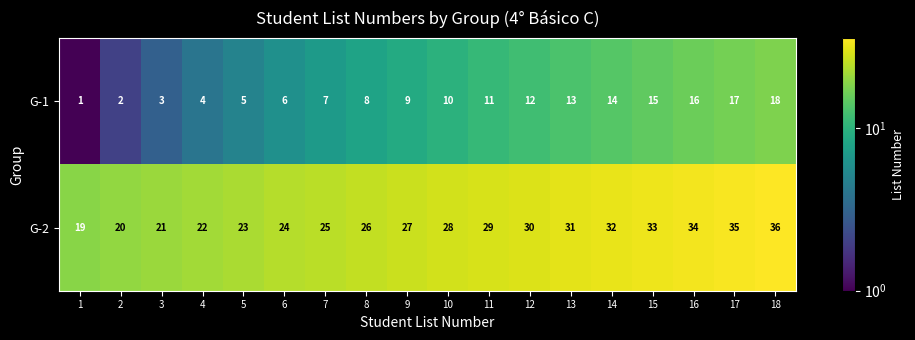

Is it true that G-2 equals 21 at 3?

True